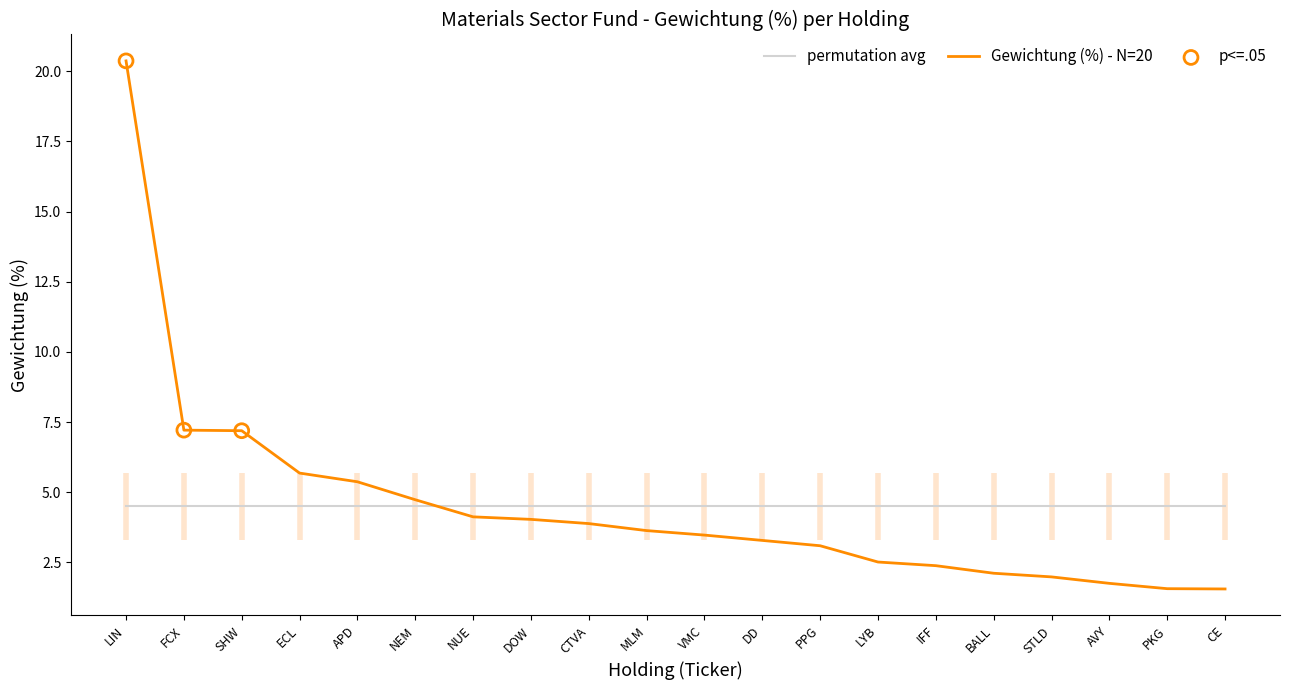

What is the spread (max minus min) of values at PKG?

2.9